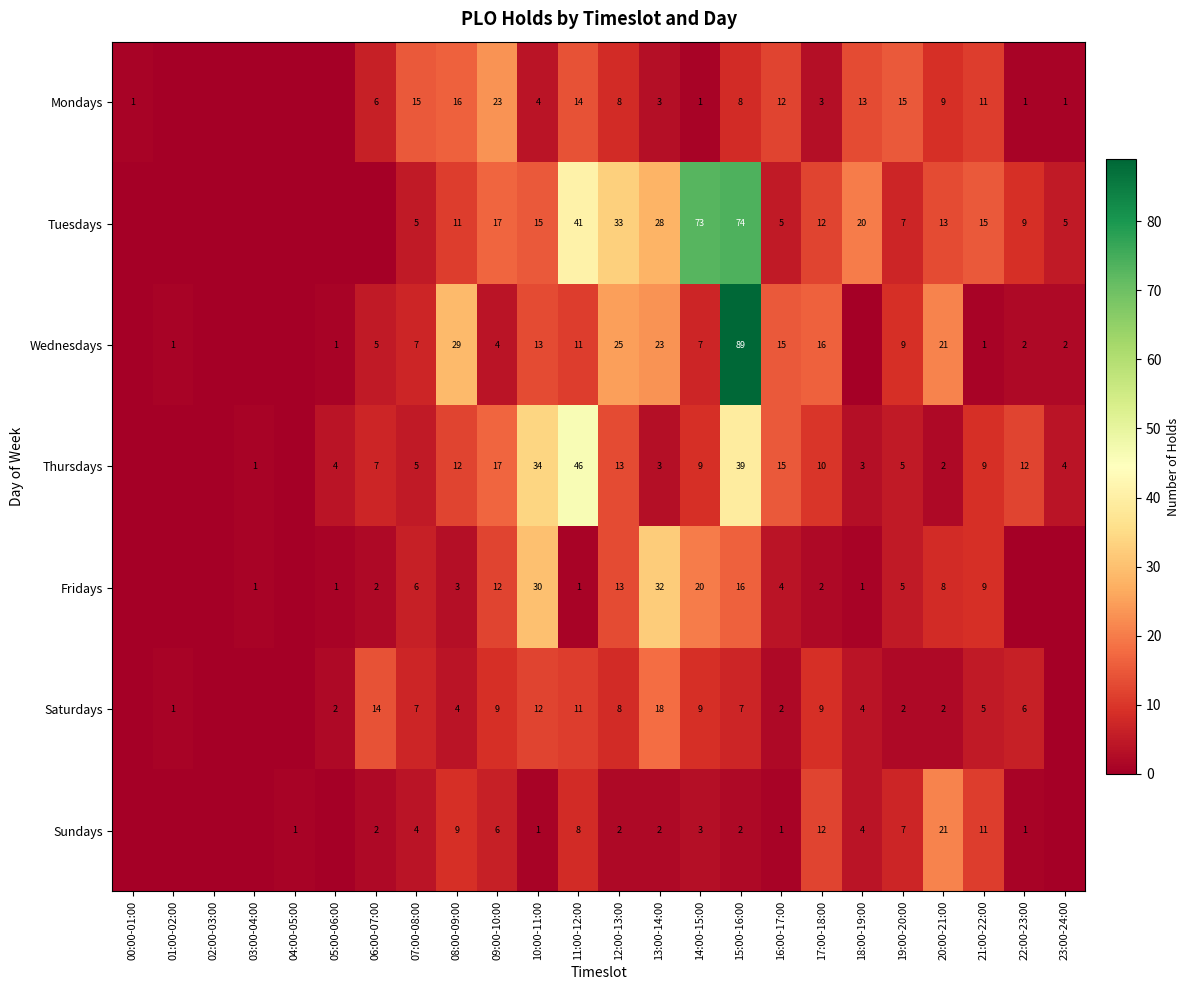

Between 13:00-14:00 and 16:00-17:00, which series saw the biggest shift?

Fridays